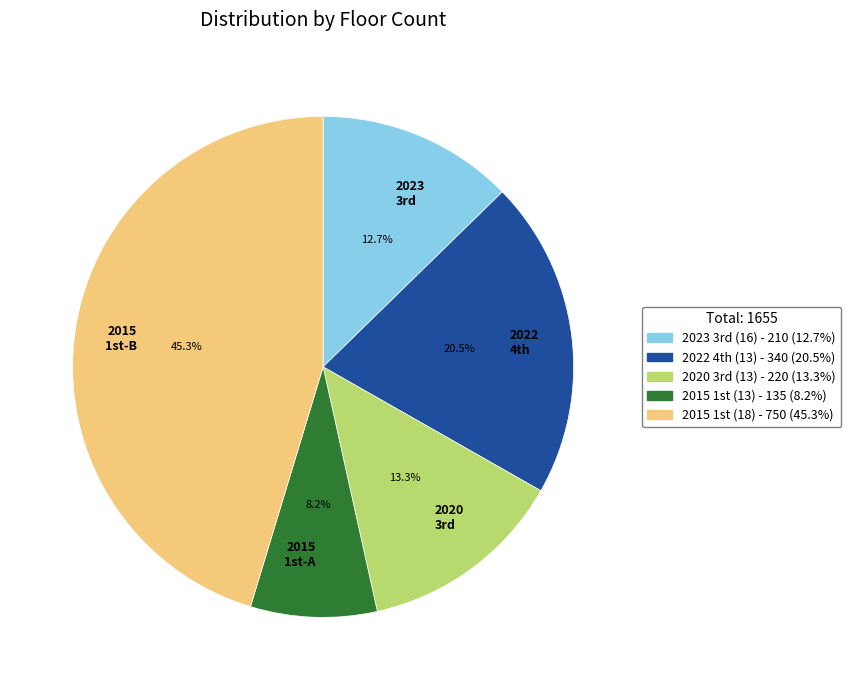

Which category has the smallest portion of the pie?

2015 1st-A